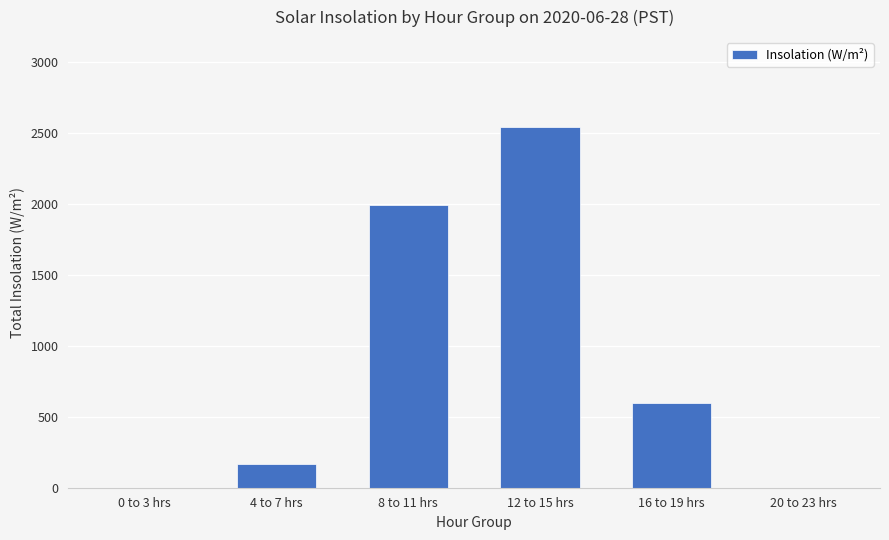

What is the sum of all values?

5291